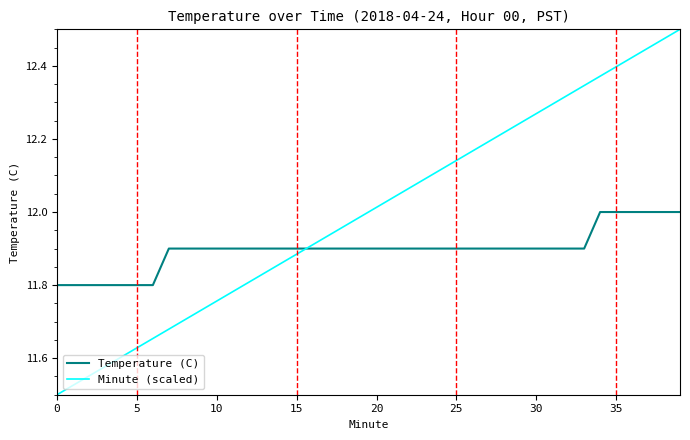

True or false: Minute (scaled) and Temperature (C) intersect in this chart.

True